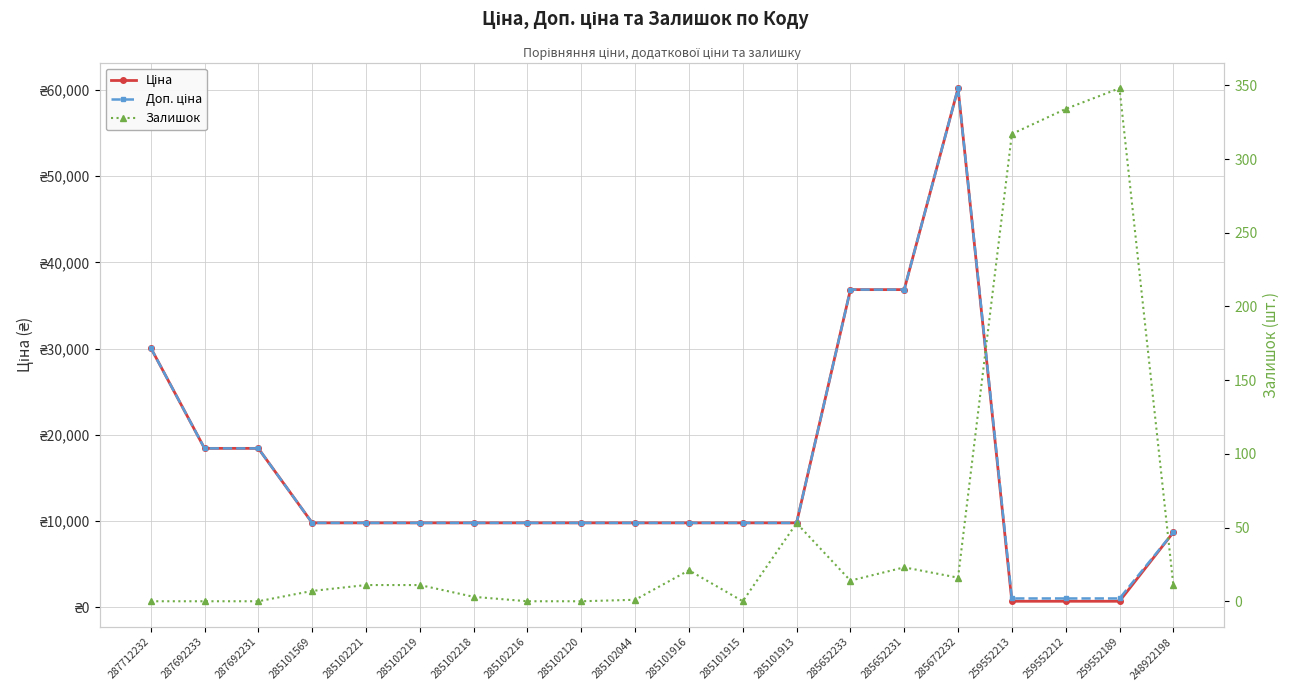

The value of Залишок at 285102044 is 1.0. True or false?

True